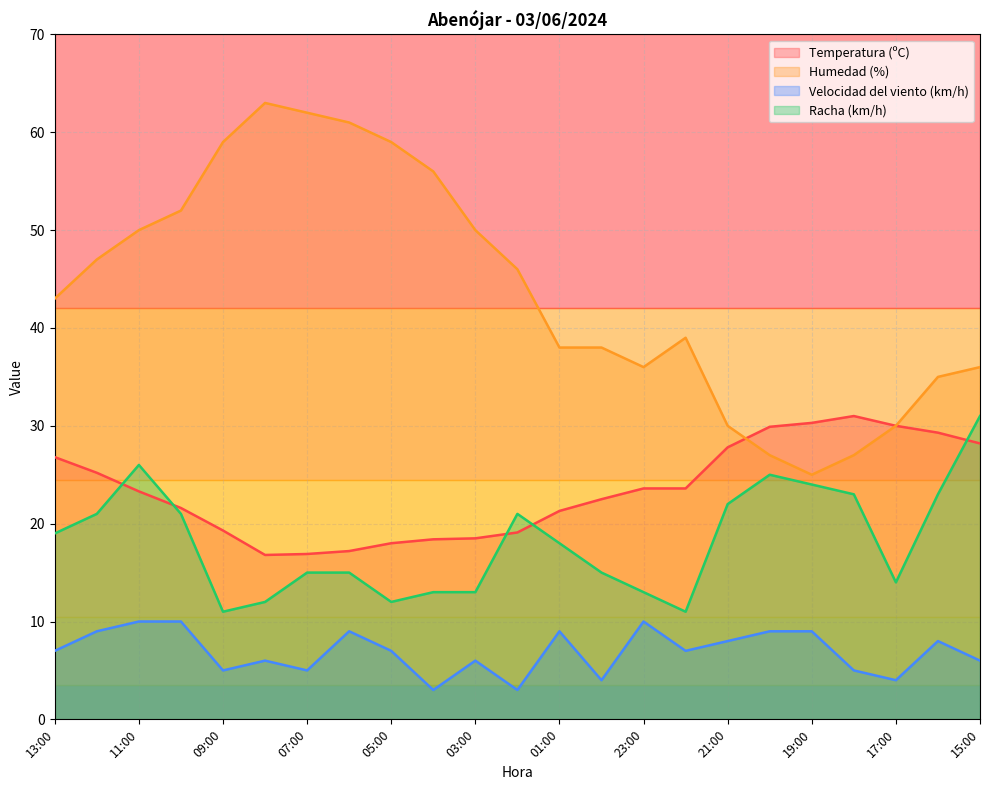

Reading left to right, transcribe all the data shown in this chart.

Temperatura (ºC): 26.8	25.2	23.3	21.6	19.3	16.8	16.9	17.2	18.0	18.4	18.5	19.1	21.3	22.5	23.6	23.6	27.8	29.9	30.3	31.0	30.0	29.3	28.2
Humedad (%): 43.0	47.0	50.0	52.0	59.0	63.0	62.0	61.0	59.0	56.0	50.0	46.0	38.0	38.0	36.0	39.0	30.0	27.0	25.0	27.0	30.0	35.0	36.0
Velocidad del viento (km/h): 7.0	9.0	10.0	10.0	5.0	6.0	5.0	9.0	7.0	3.0	6.0	3.0	9.0	4.0	10.0	7.0	8.0	9.0	9.0	5.0	4.0	8.0	6.0
Racha (km/h): 19.0	21.0	26.0	21.0	11.0	12.0	15.0	15.0	12.0	13.0	13.0	21.0	18.0	15.0	13.0	11.0	22.0	25.0	24.0	23.0	14.0	23.0	31.0